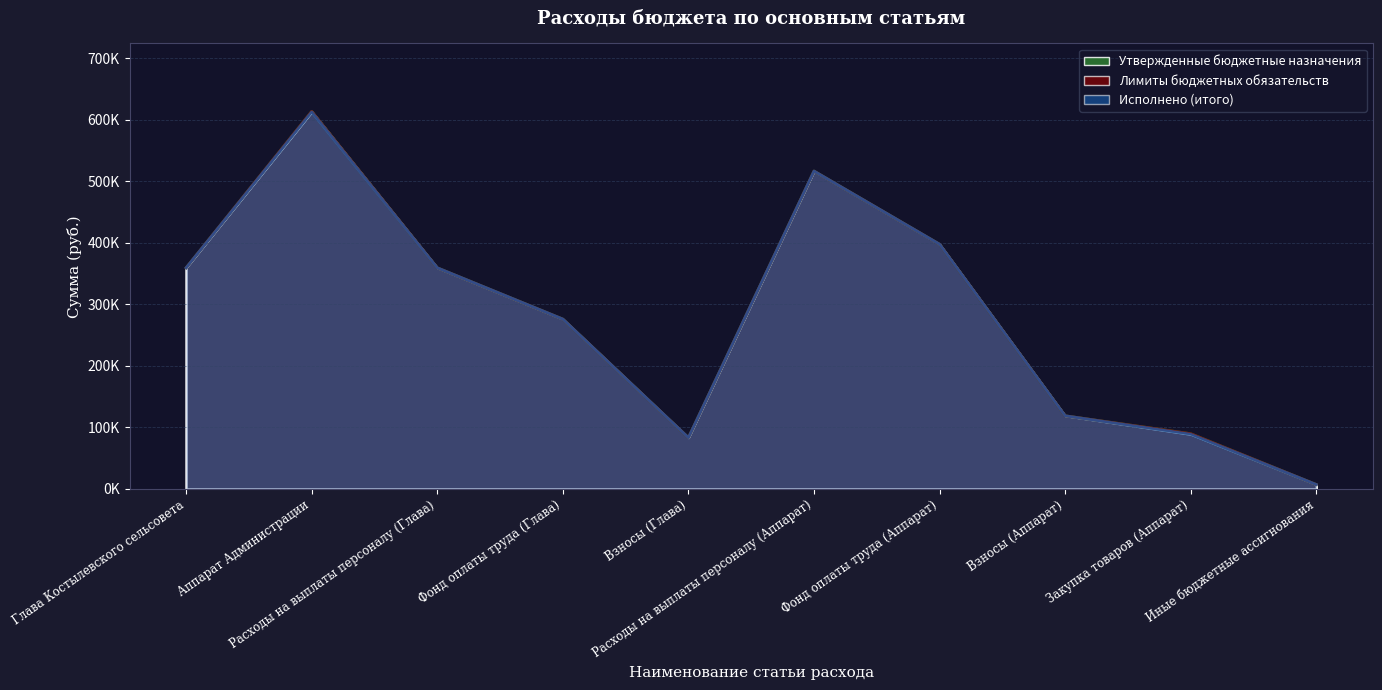

What are all the series names shown in the legend?

Утвержденные бюджетные назначения, Лимиты бюджетных обязательств, Исполнено (итого)